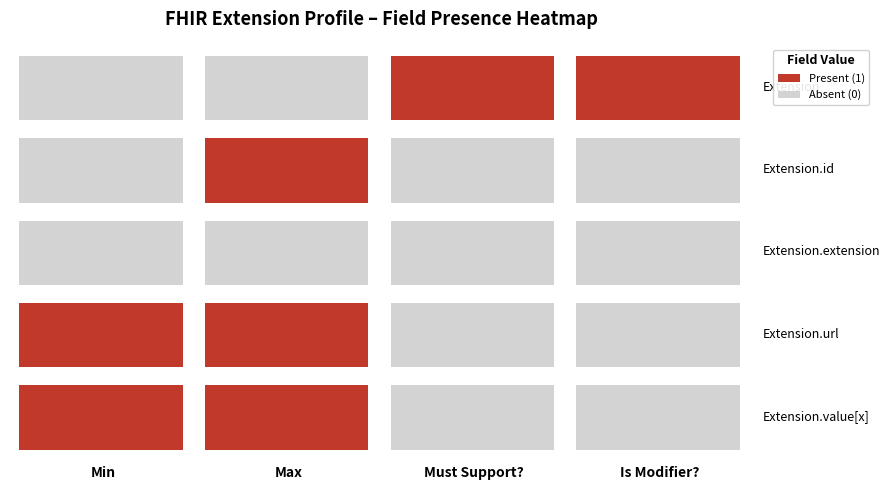

The Extension.extension series shows 0 at Min. True or false?

True